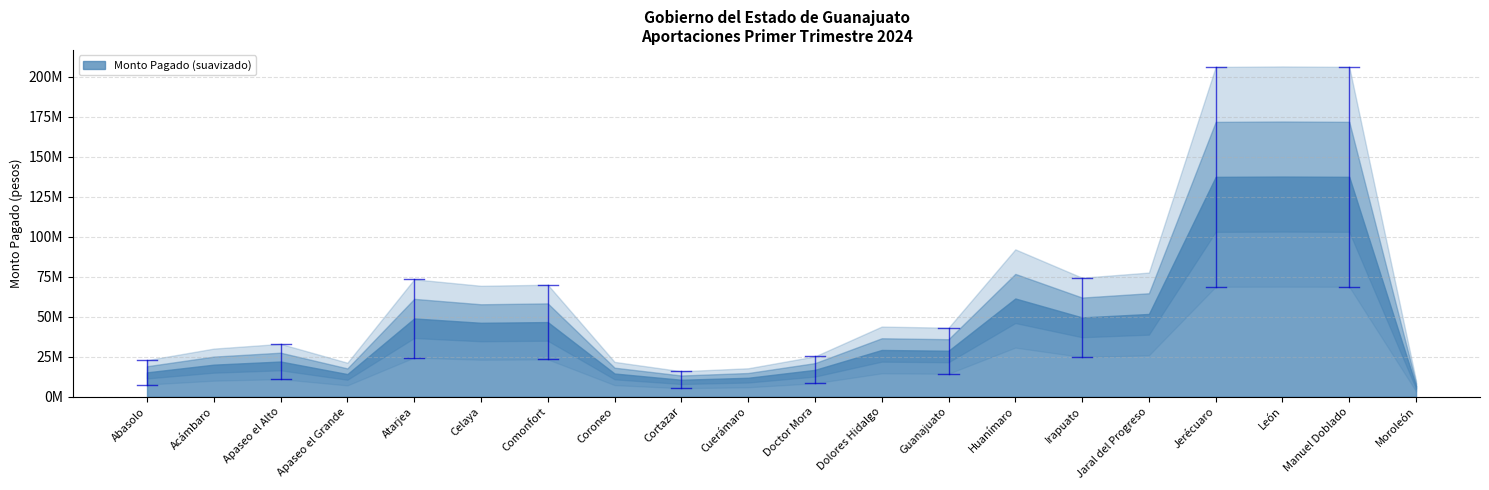

At which category does the chart reach its peak across all series?

León